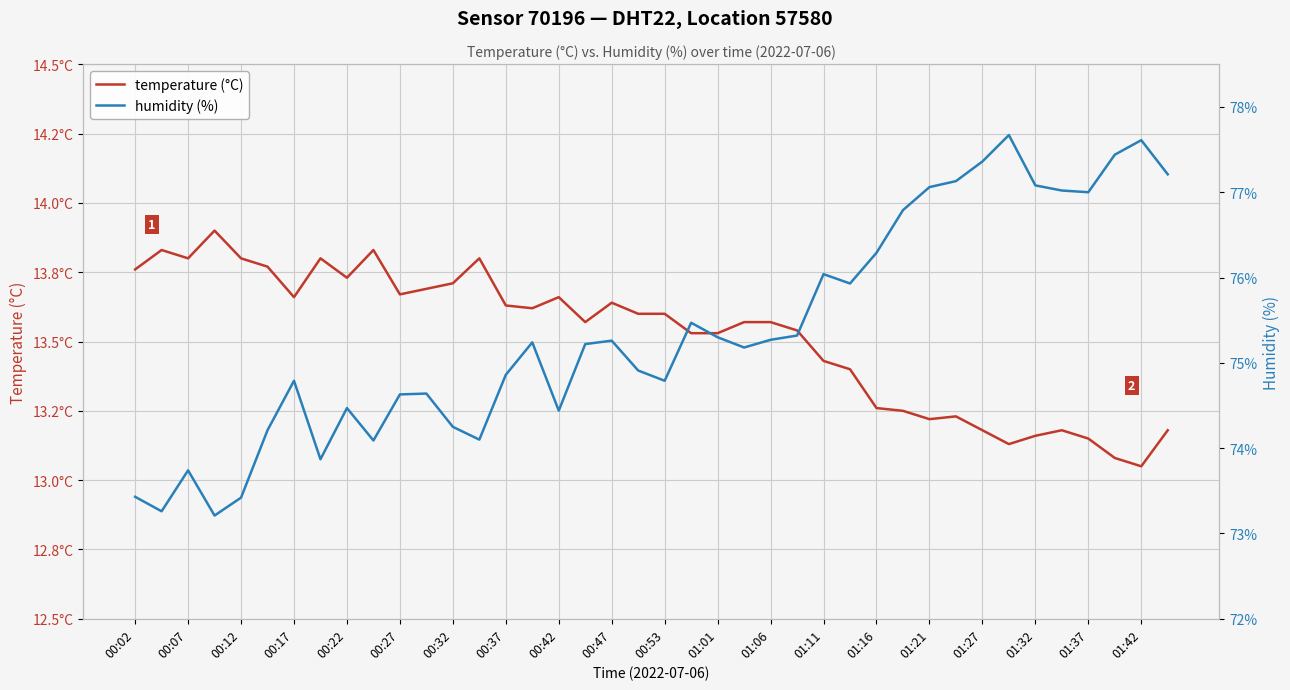

How many data points does each series have?

40